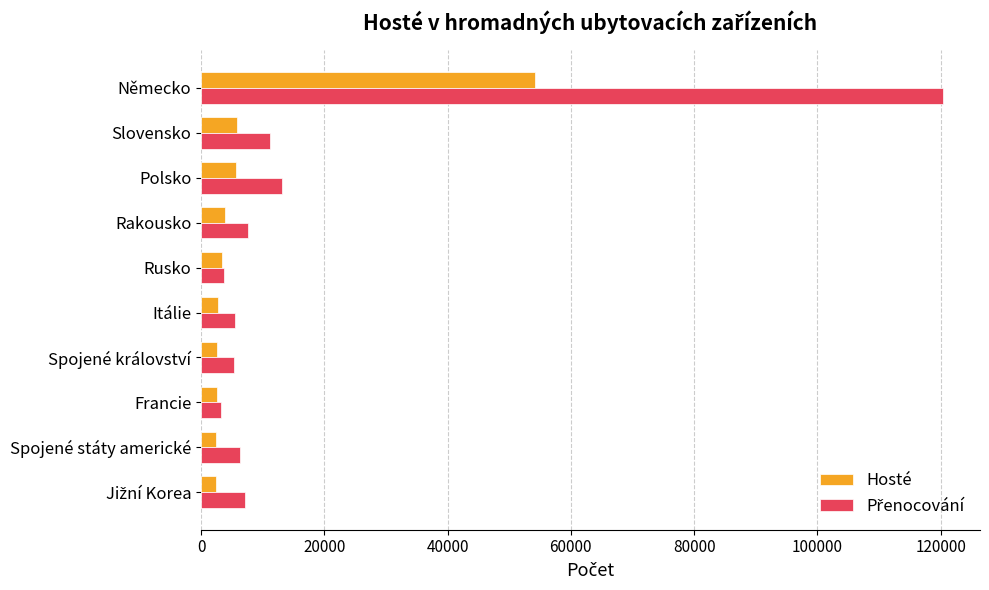

What is the highest value of the Hosté series?

54105